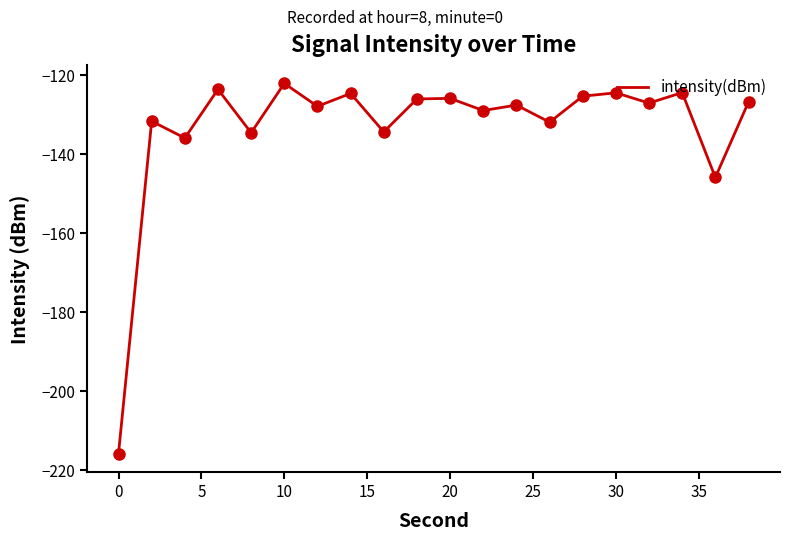

What is the smallest value displayed?

-215.8